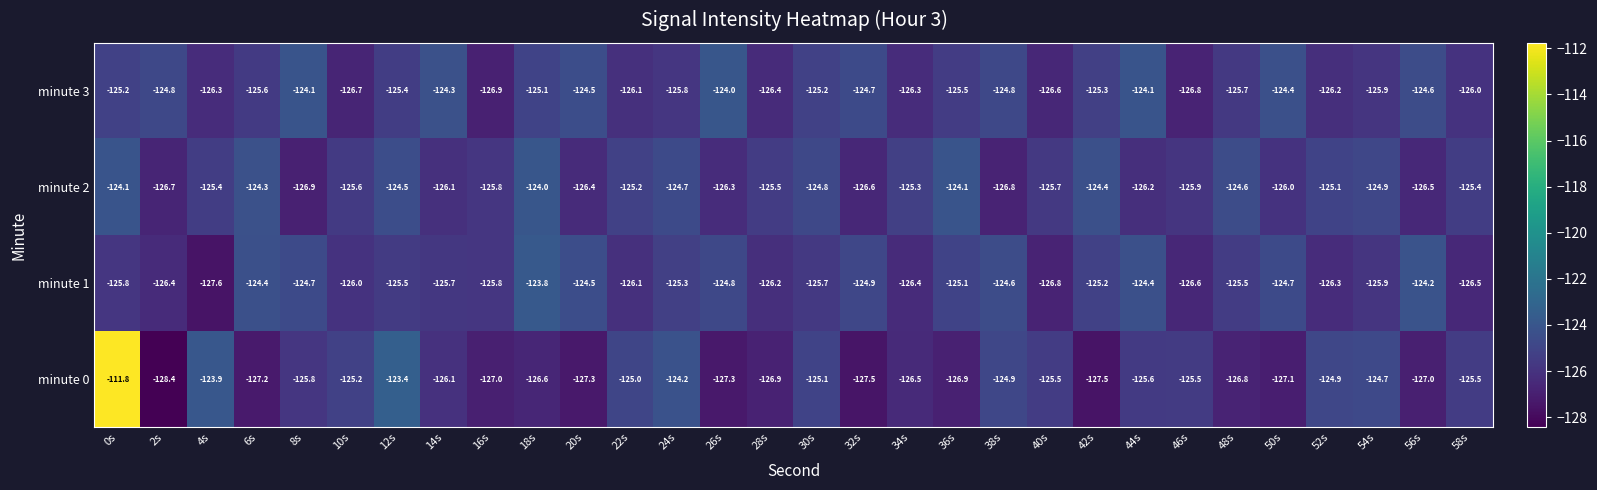

Is it true that minute 2 equals -125.3 at 34s?

True